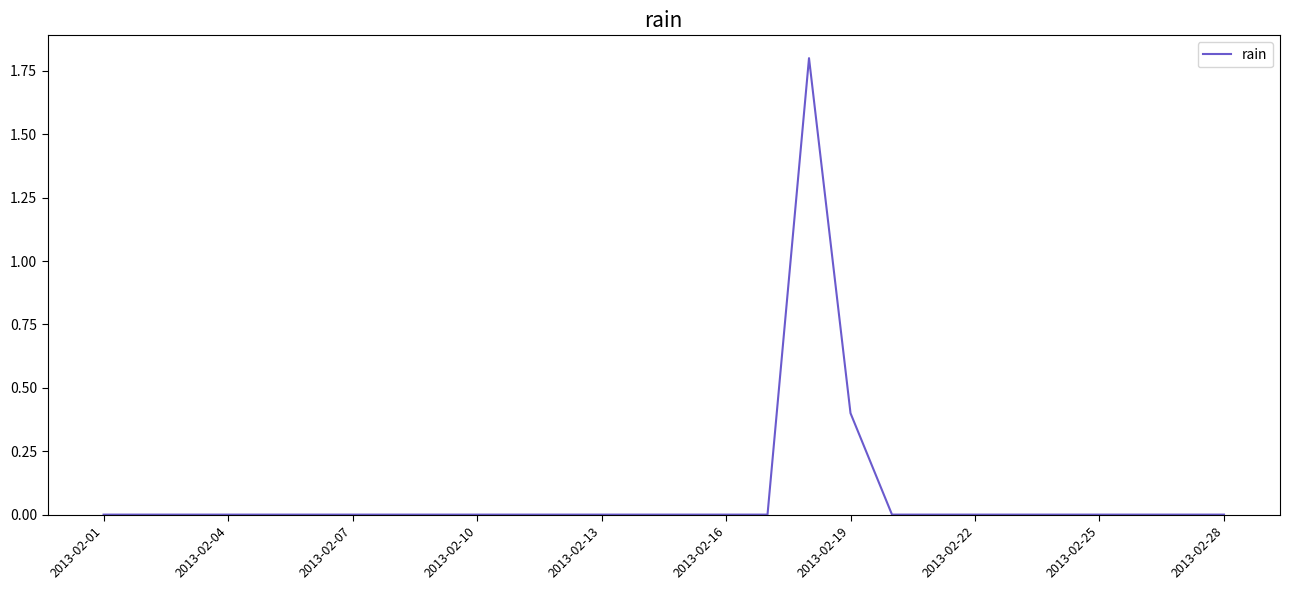

How many lines are shown in the chart?

1